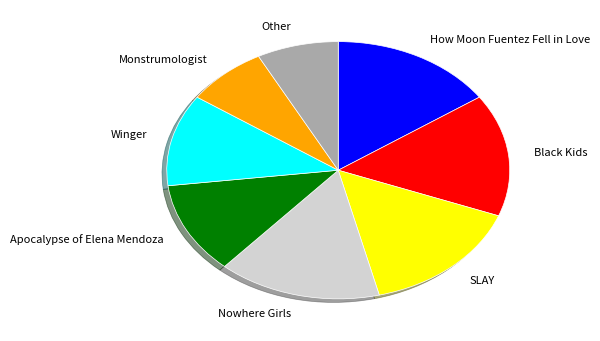

True or false: Other accounts for 8% of the total.

True